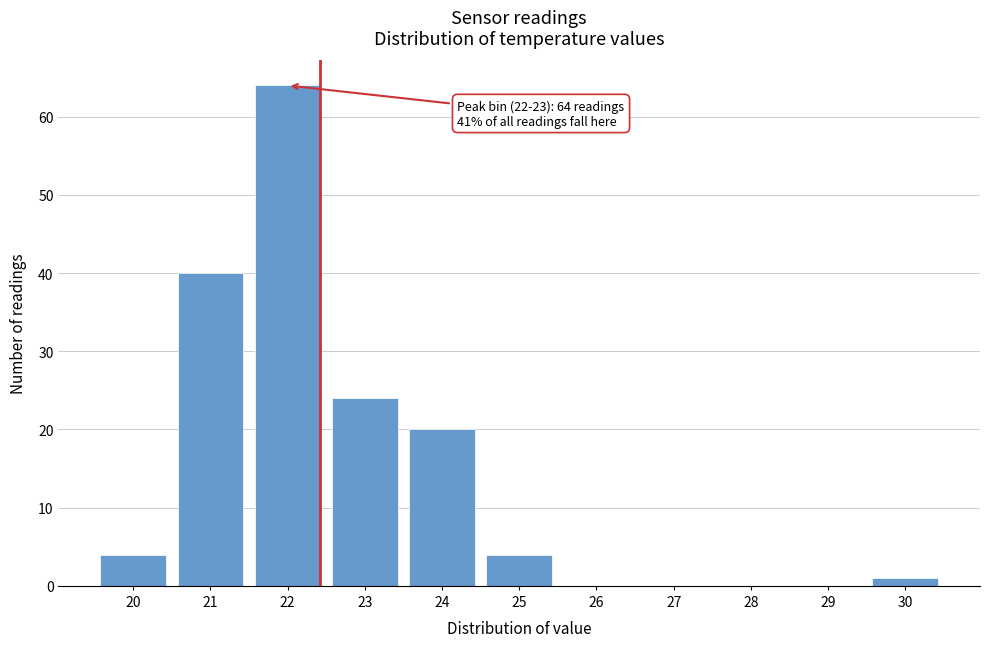

Reading right to left, list all the values displayed in this chart.

30=1	29=0	28=0	27=0	26=0	25=4	24=20	23=24	22=64	21=40	20=4